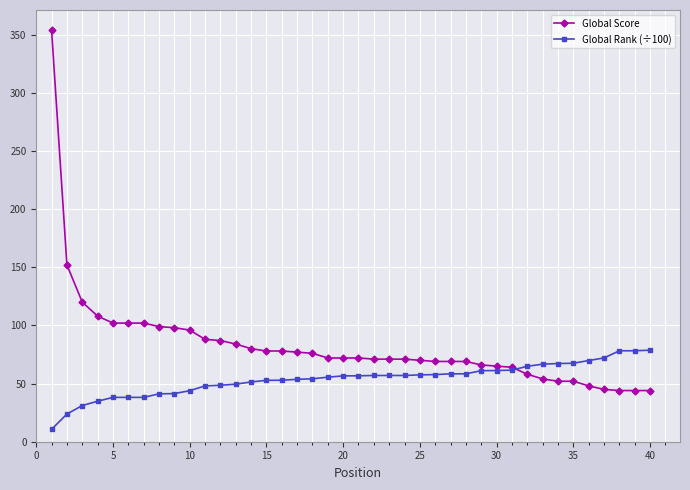

How many data points does each series have?

40